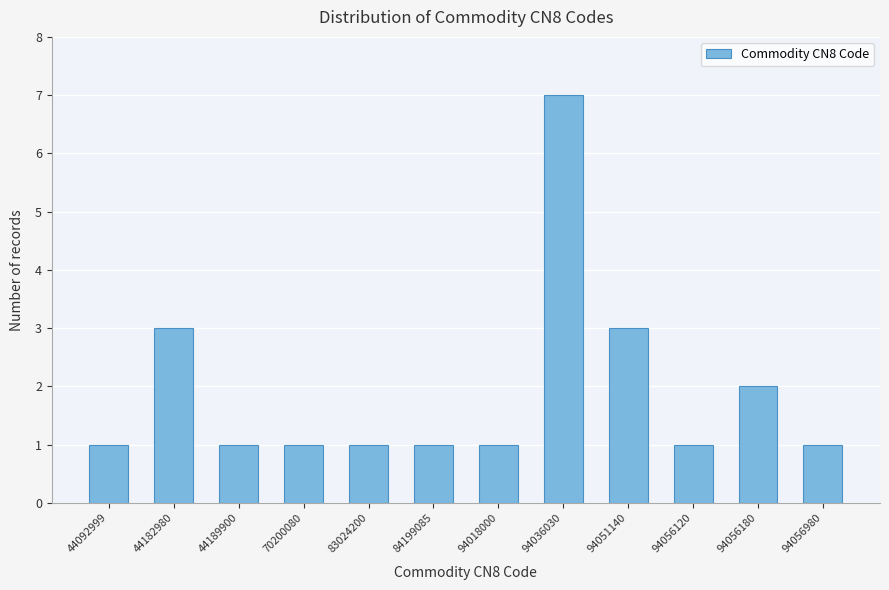

Reading left to right, list all the values displayed in this chart.

44092999=1	44182980=3	44189900=1	70200080=1	83024200=1	84199085=1	94018000=1	94036030=7	94051140=3	94056120=1	94056180=2	94056980=1